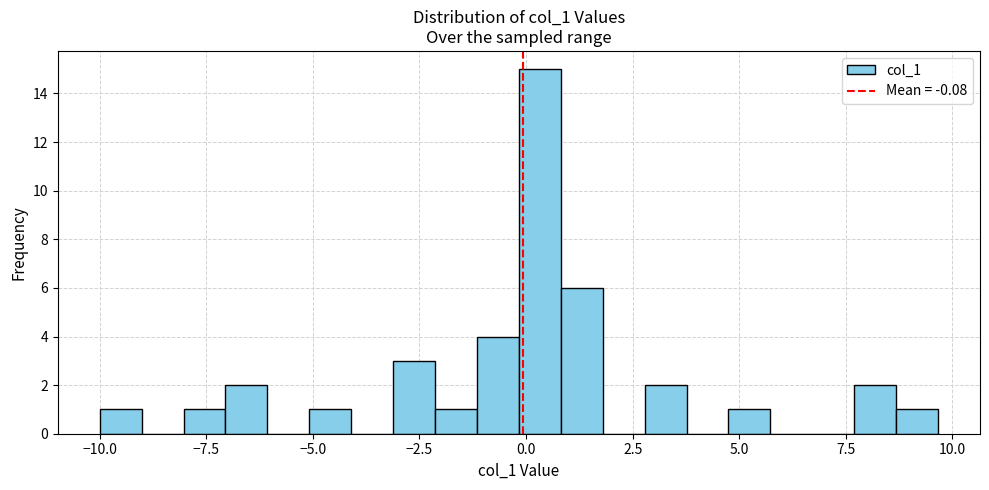

Read against the x-axis, roughly where is the centre of the tallest bar?

0.5